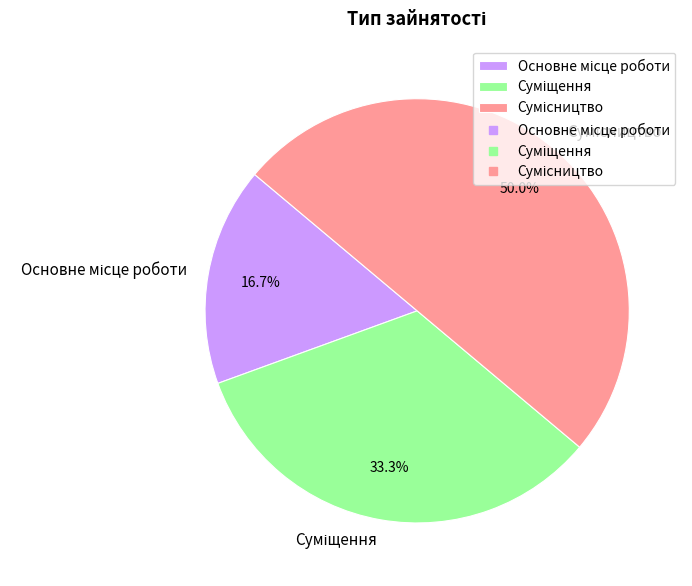

What is the smallest slice in the pie chart?

Основне місце роботи